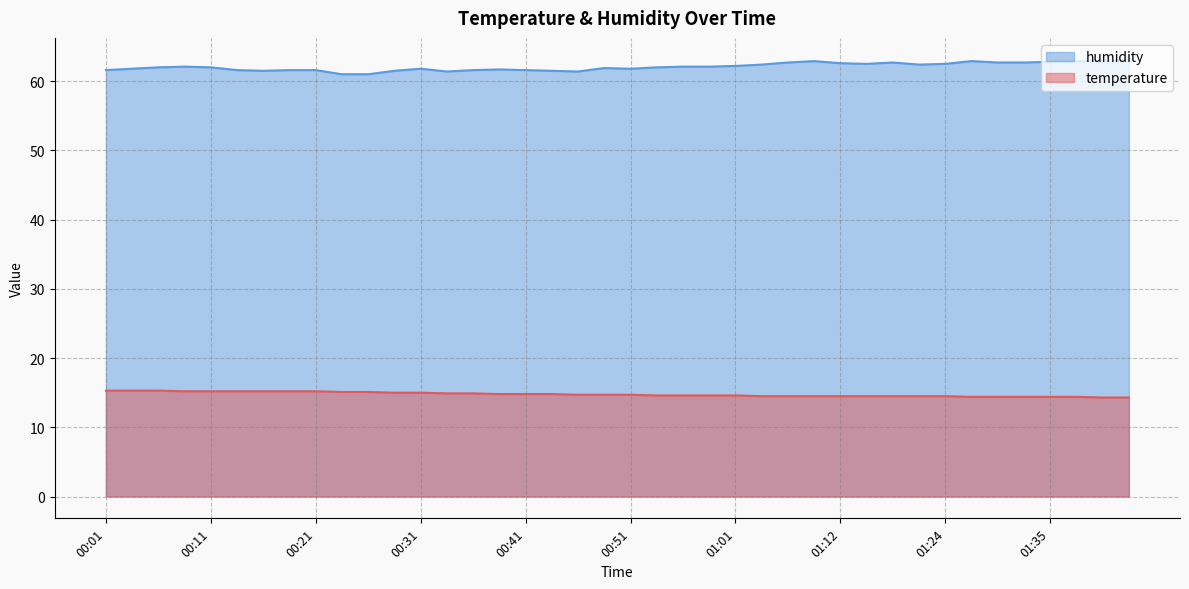

What is the value of the temperature point at the 40th from the left?

14.3